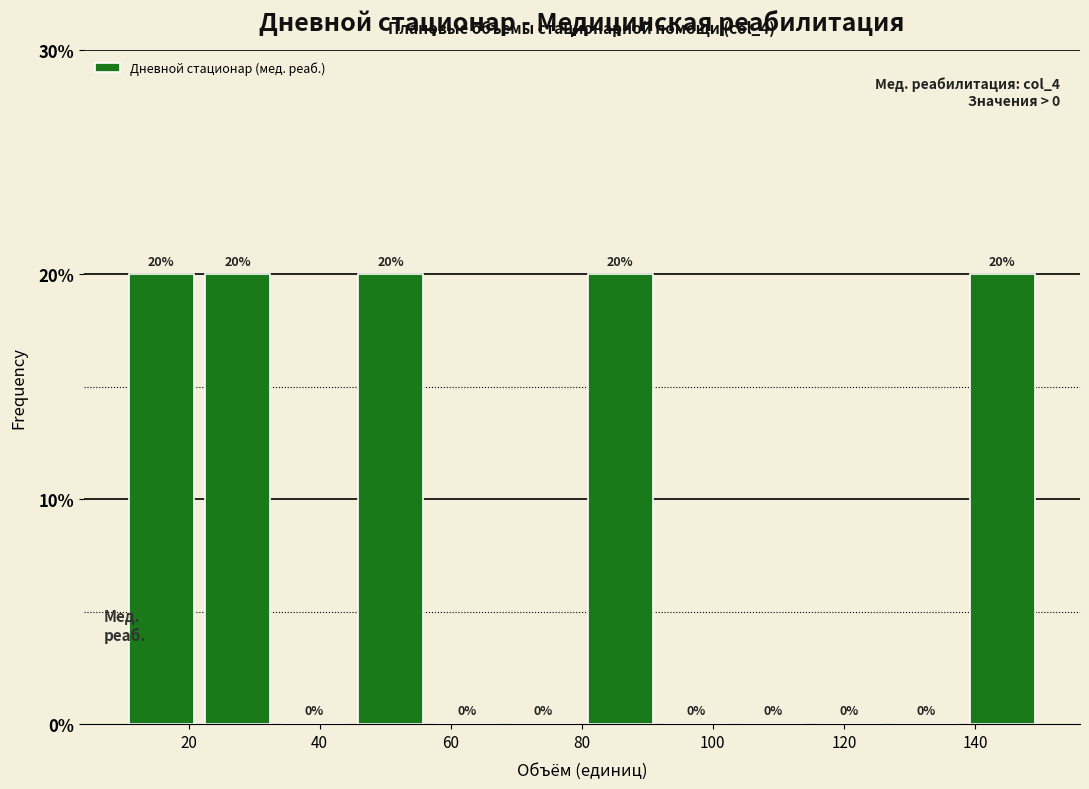

What is the height of the bar covering 138 to 150 on the x-axis? The bar edges are not printed on the chart, so give them approximately, as read against the axis.

20